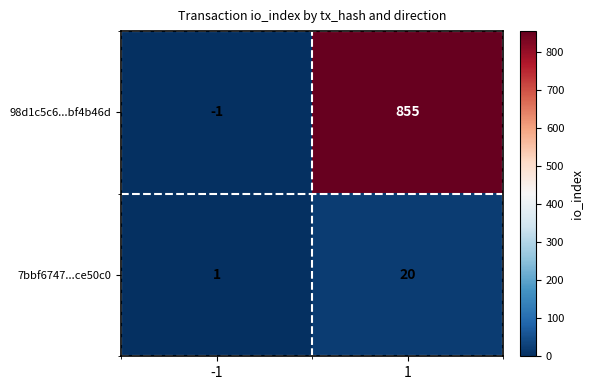

Which series has the largest total across all categories?

98d1c5c6...bf4b46d